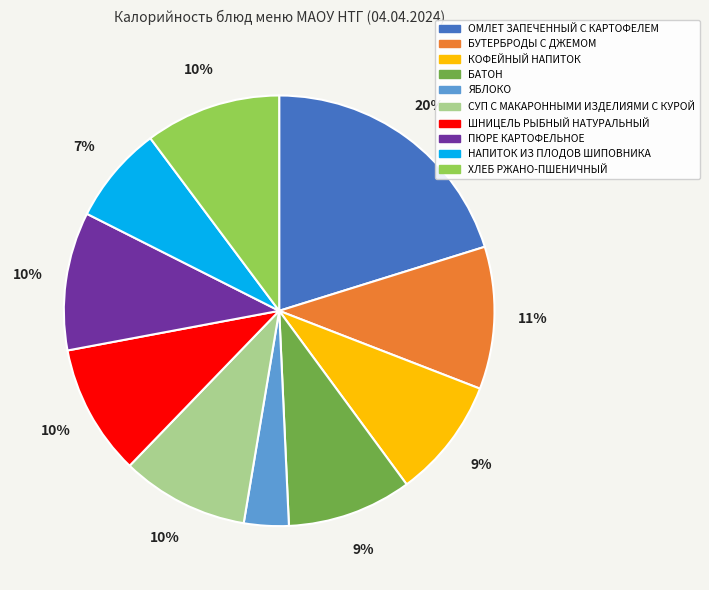

Does any single category account for the majority?

No